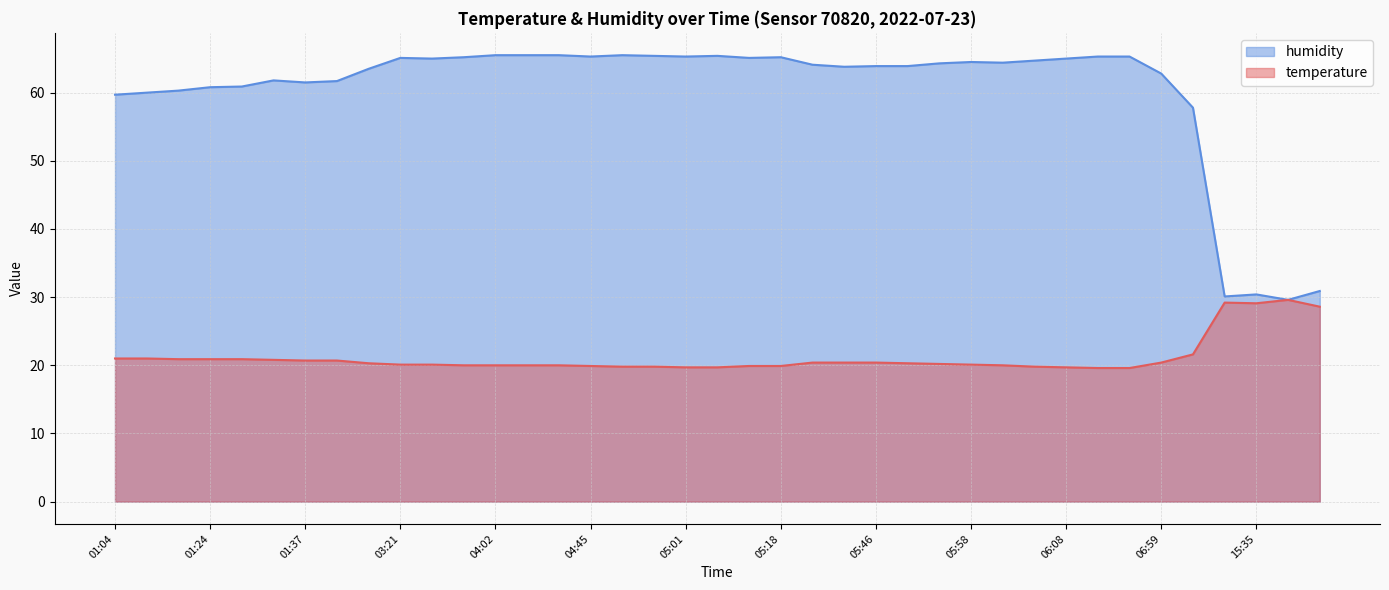

Which category has the highest value in the temperature series?

15:39